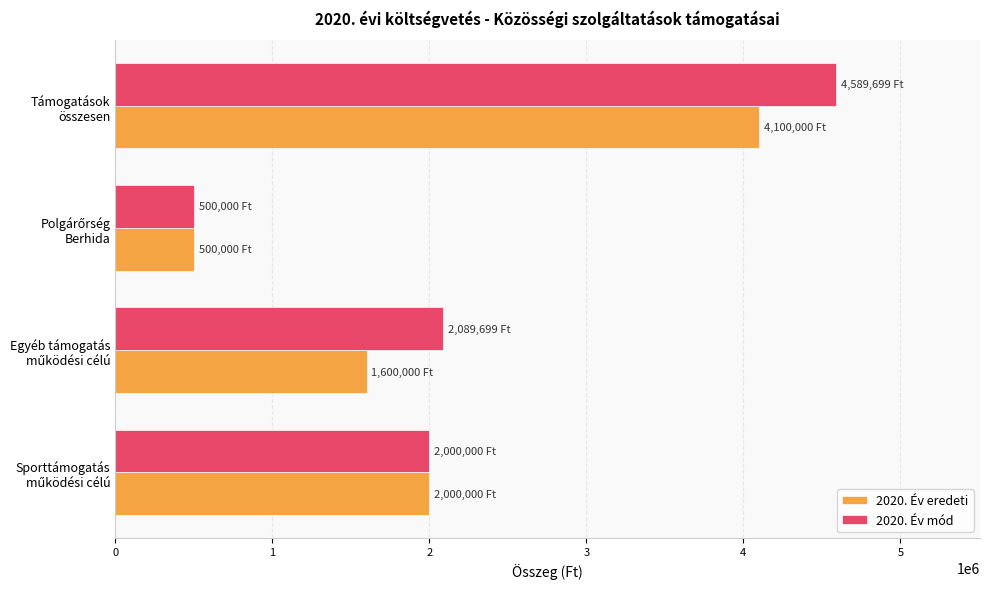

Rank the series by their maximum value, from lowest to highest.

2020. Év eredeti, 2020. Év mód